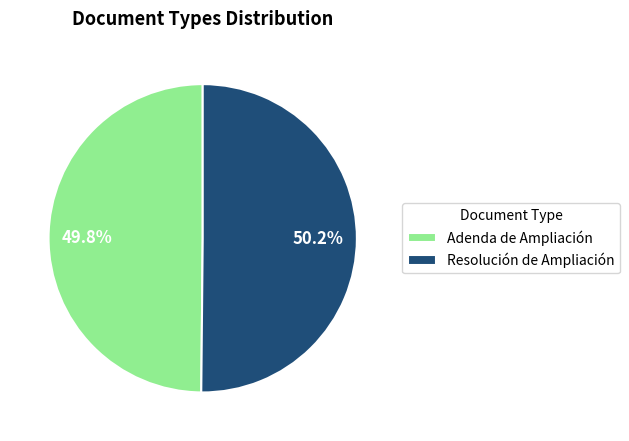

Approximately how many times larger is the value at Adenda de Ampliación compared to Resolución de Ampliación?

1.0